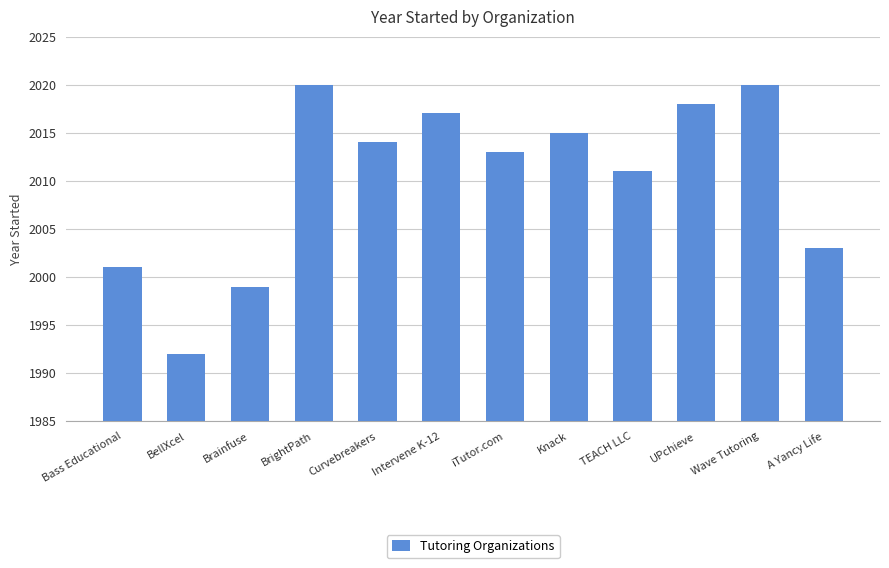

Is it true that the value at Brainfuse is 1999?

True